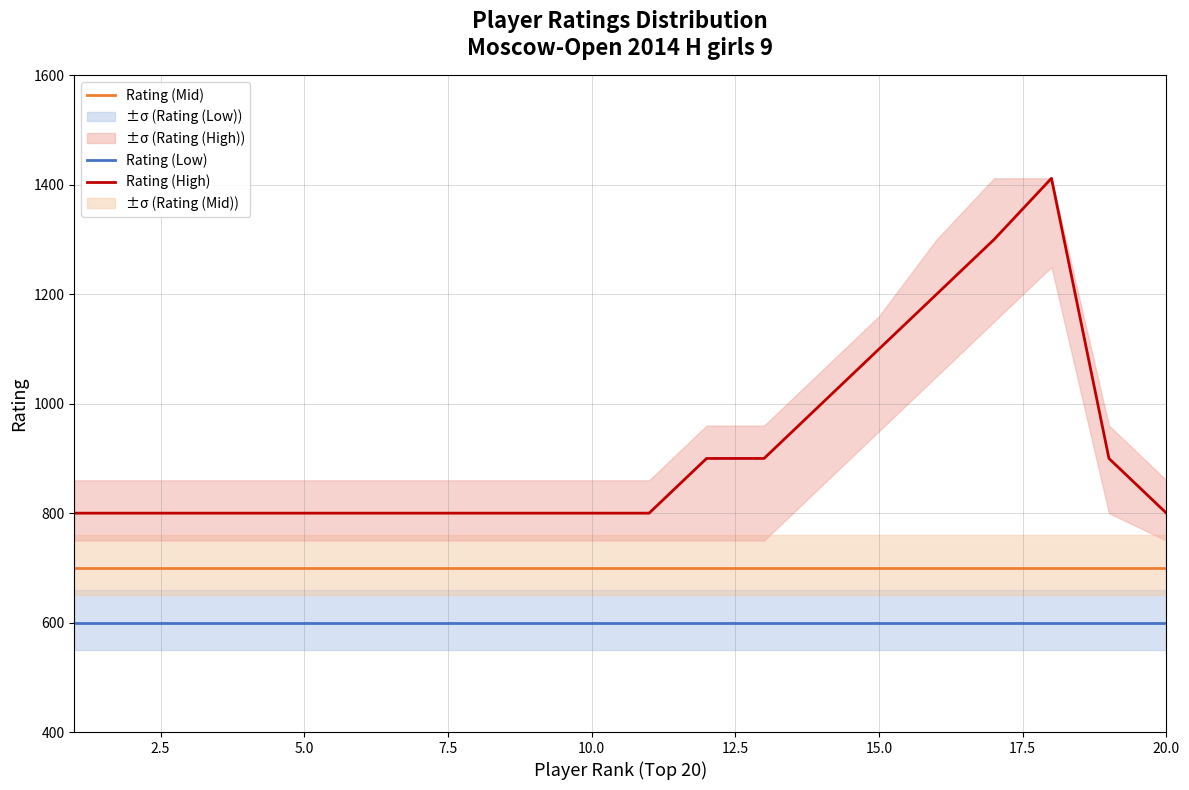

At how many categories does at least one series exceed 971?

5